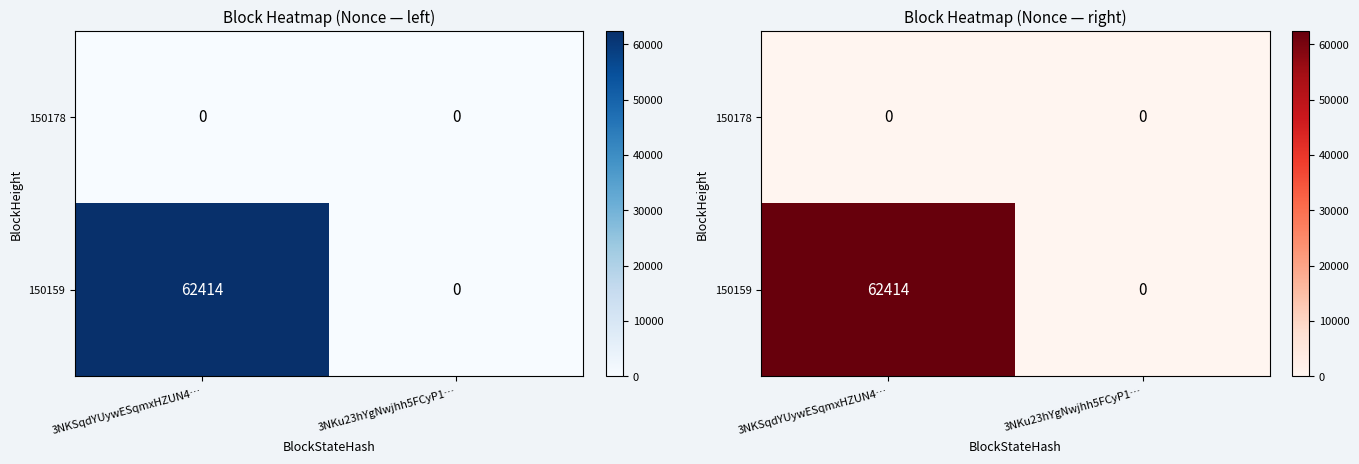

At which label does 150178 reach its peak?

3NKSqdYUywESqmxHZUN4…